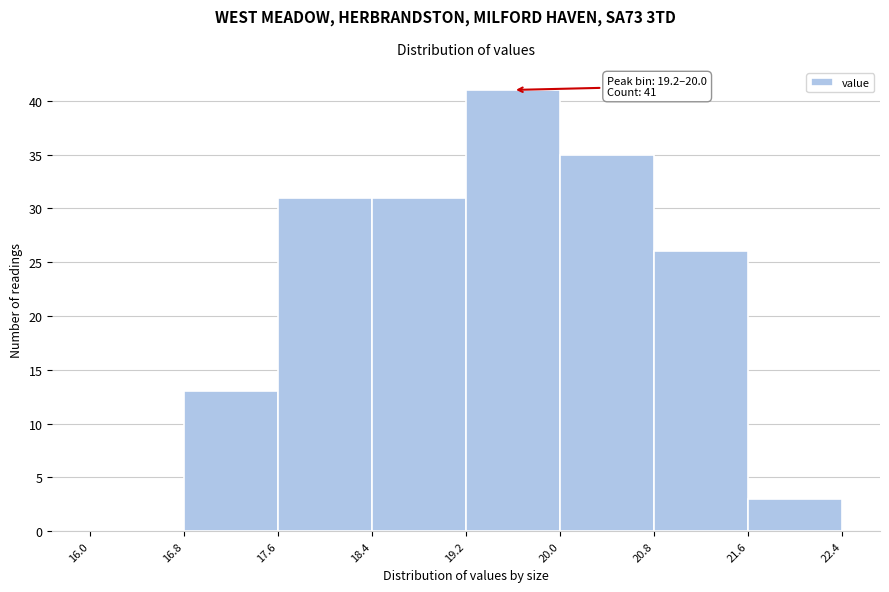

Which range on the x-axis has the tallest bar?

19.2 to 20.0